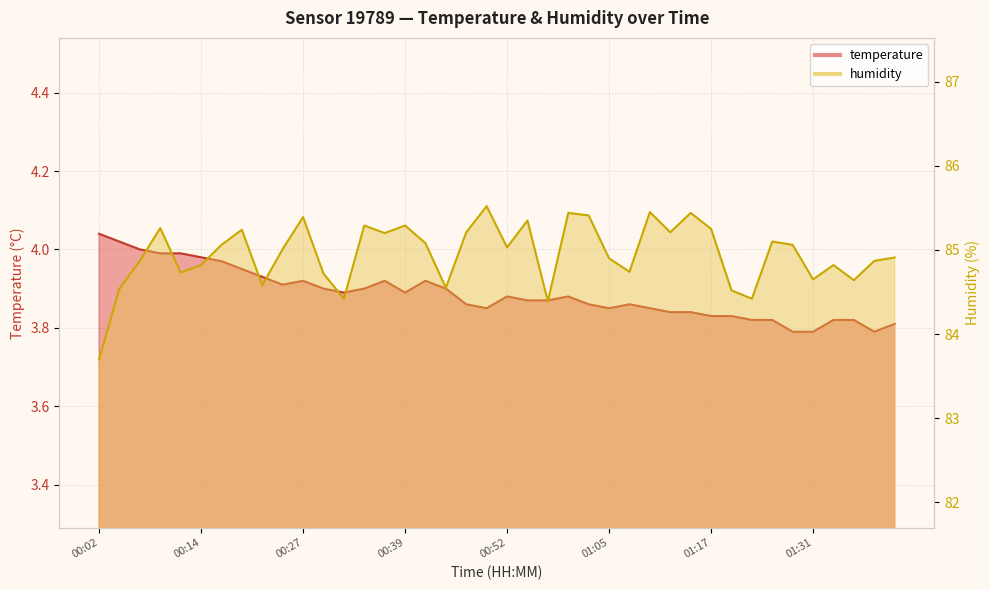

Reading left to right, transcribe all the data shown in this chart.

temperature: 00:02=4.0	00:04=4.0	00:07=4.0	00:09=4.0	00:12=4.0	00:14=4.0	00:17=4.0	00:19=4.0	00:22=3.9	00:24=3.9	00:27=3.9	00:29=3.9	00:32=3.9	00:34=3.9	00:37=3.9	00:39=3.9	00:42=3.9	00:44=3.9	00:47=3.9	00:49=3.9	00:52=3.9	00:55=3.9	00:57=3.9	01:00=3.9	01:02=3.9	01:05=3.9	01:07=3.9	01:10=3.9	01:12=3.8	01:15=3.8	01:17=3.8	01:20=3.8	01:23=3.8	01:25=3.8	01:28=3.8	01:31=3.8	01:33=3.8	01:36=3.8	01:38=3.8	01:41=3.8
humidity: 00:02=83.7	00:04=84.5	00:07=84.9	00:09=85.3	00:12=84.7	00:14=84.8	00:17=85.1	00:19=85.2	00:22=84.6	00:24=85.0	00:27=85.4	00:29=84.7	00:32=84.4	00:34=85.3	00:37=85.2	00:39=85.3	00:42=85.1	00:44=84.5	00:47=85.2	00:49=85.5	00:52=85.0	00:55=85.3	00:57=84.4	01:00=85.4	01:02=85.4	01:05=84.9	01:07=84.7	01:10=85.5	01:12=85.2	01:15=85.4	01:17=85.2	01:20=84.5	01:23=84.4	01:25=85.1	01:28=85.1	01:31=84.7	01:33=84.8	01:36=84.6	01:38=84.9	01:41=84.9